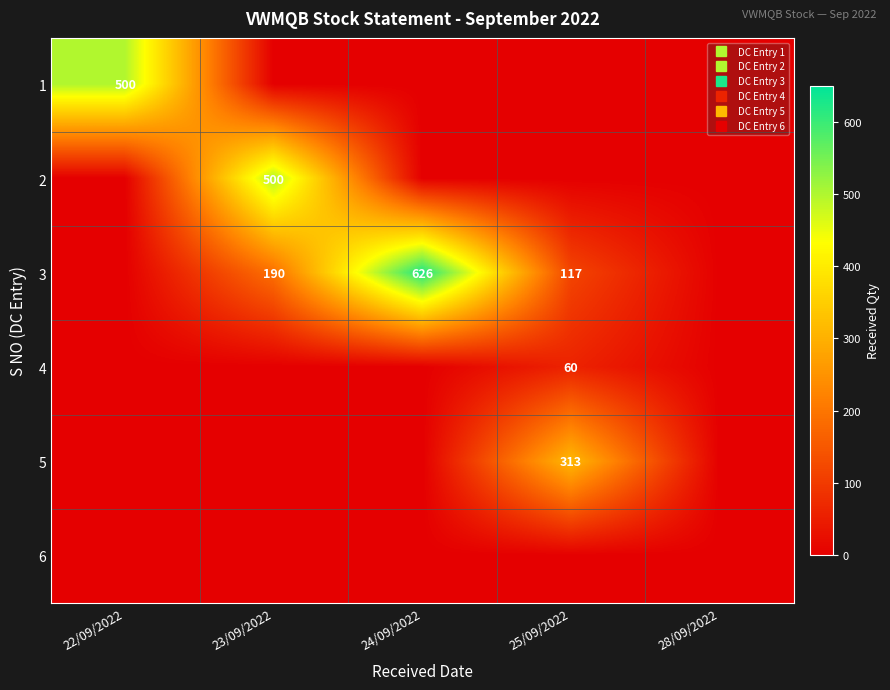

What is the sum of the 3 values at 28/09/2022 and 24/09/2022?

626